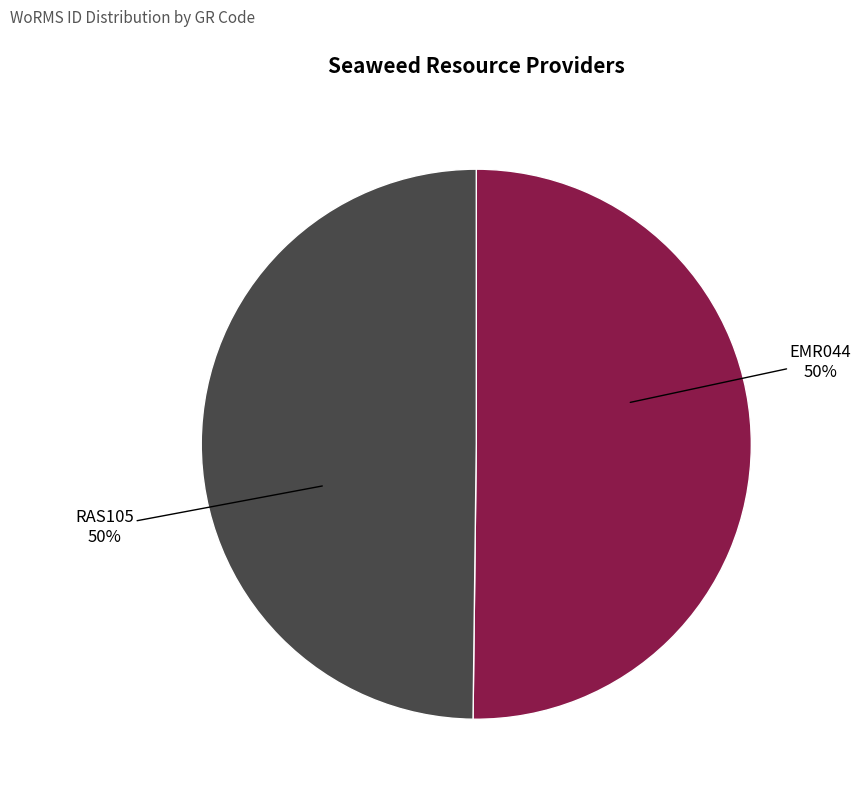

Count the number of slices in the pie.

2